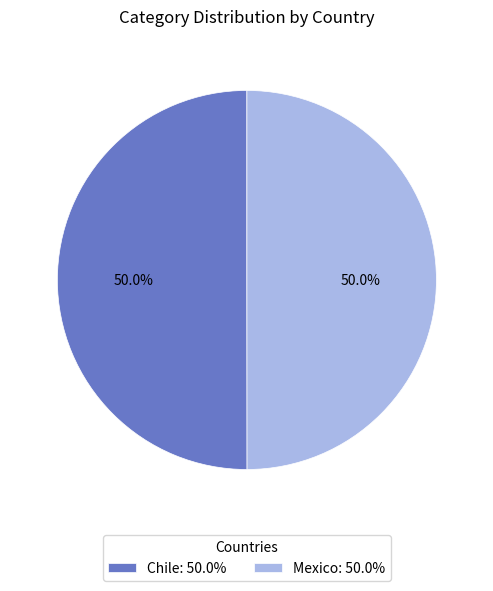

Is the sum of Mexico and Chile greater than half?

Yes